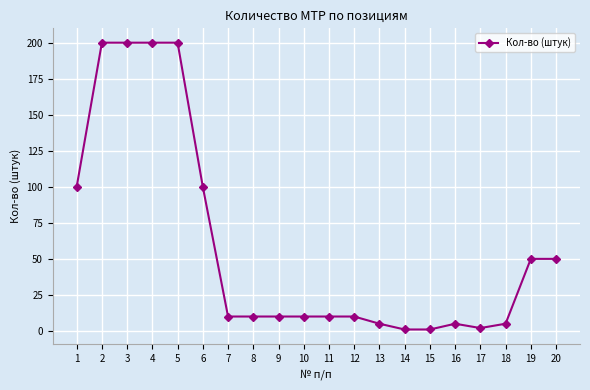

What is the maximum value shown in the chart?

200